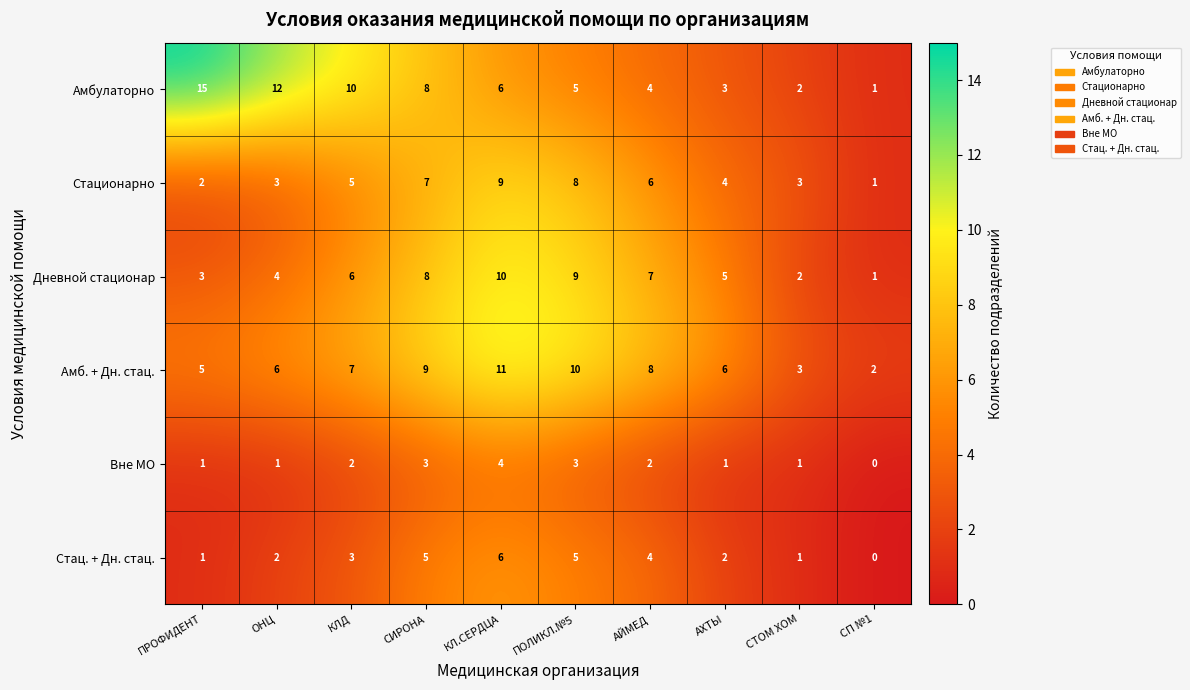

At which label does Амбулаторно first exceed 6?

ПРОФИДЕНТ